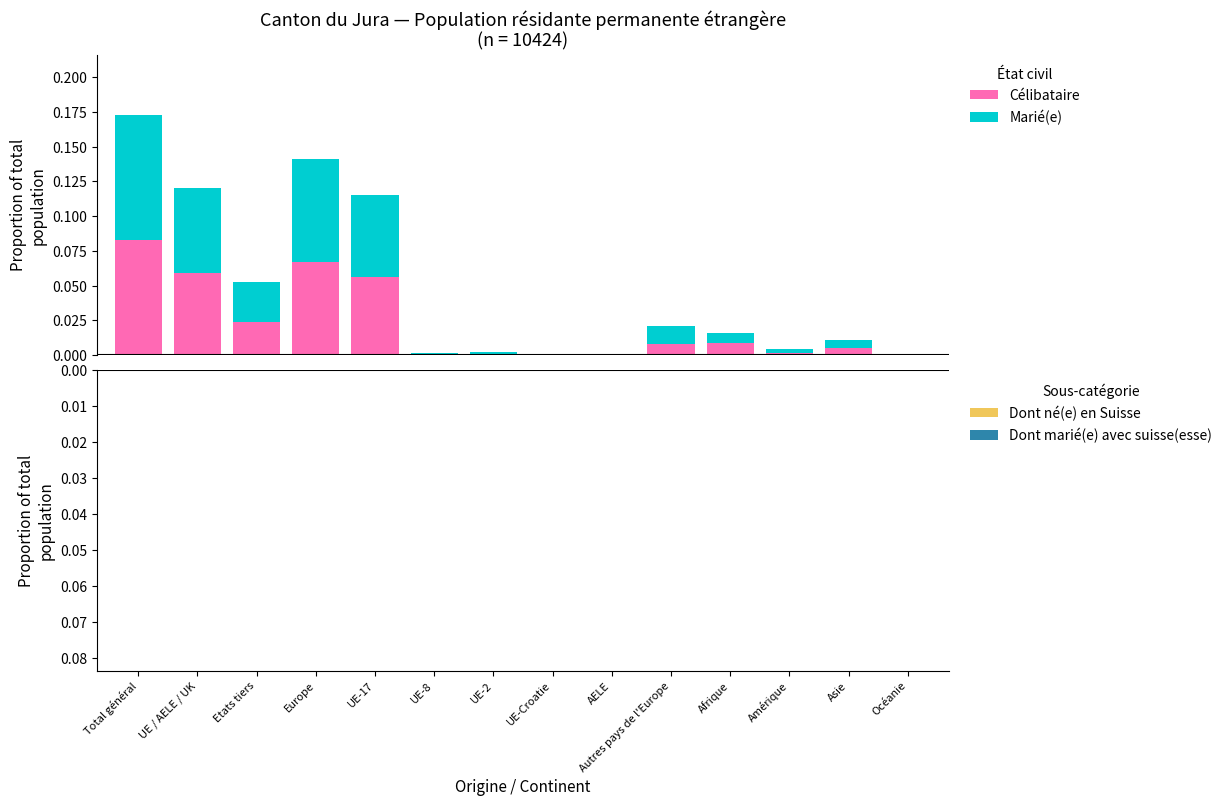

Where is Marié(e) nearest to the value 0?

AELE